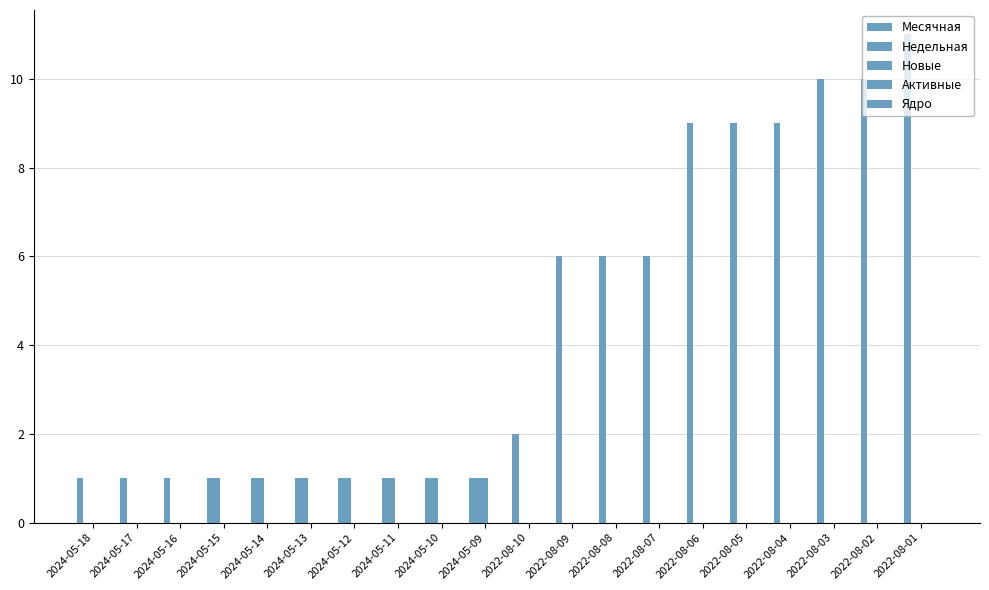

Rank the categories by Новые value from highest to lowest.

2024-05-09, 2024-05-18, 2024-05-17, 2024-05-16, 2024-05-15, 2024-05-14, 2024-05-13, 2024-05-12, 2024-05-11, 2024-05-10, 2022-08-10, 2022-08-09, 2022-08-08, 2022-08-07, 2022-08-06, 2022-08-05, 2022-08-04, 2022-08-03, 2022-08-02, 2022-08-01